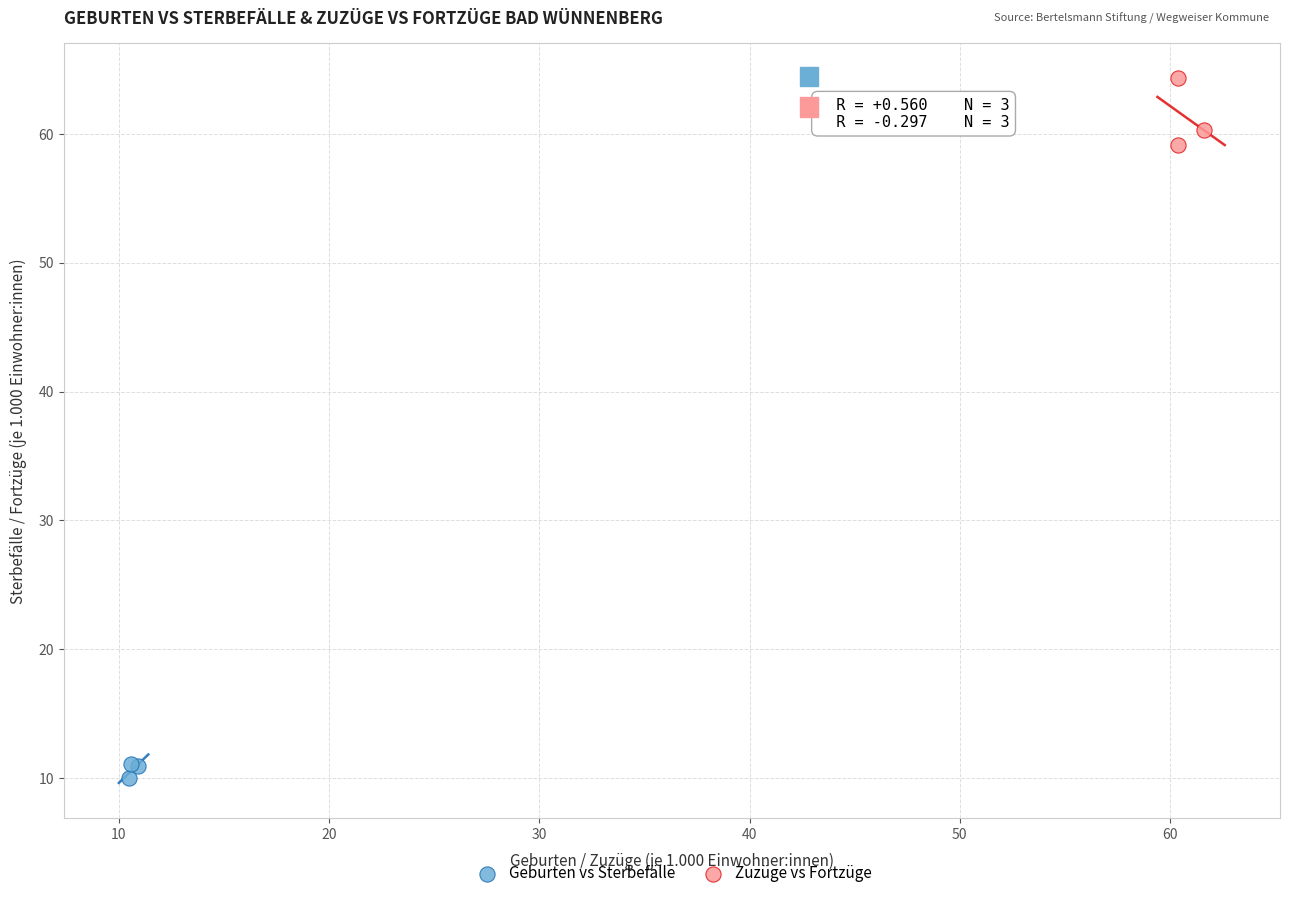

What are all the series names shown in the legend?

Geburten vs Sterbefälle, Zuzüge vs Fortzüge